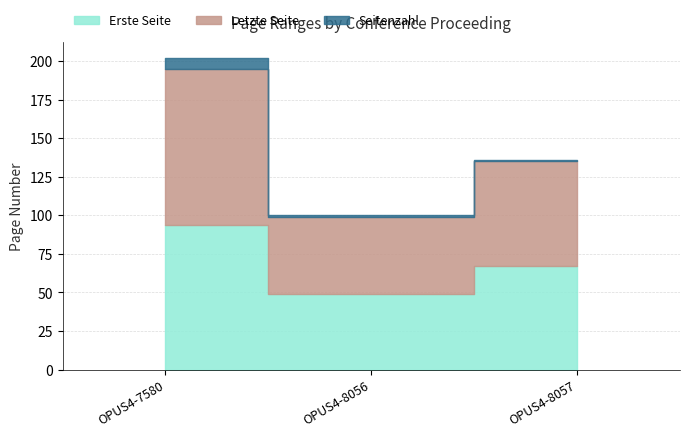

Count the Seitenzahl values in the range 1 to 7.

3